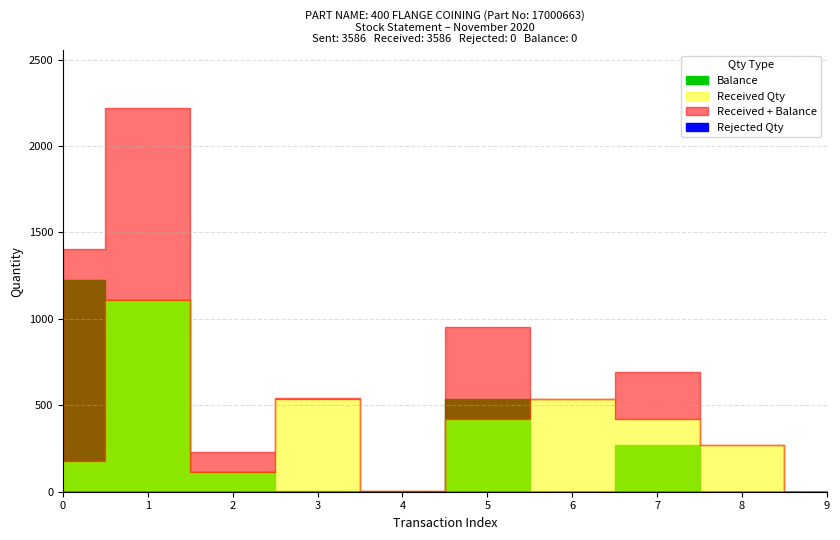

The Received Qty series shows 3 at 4. True or false?

False